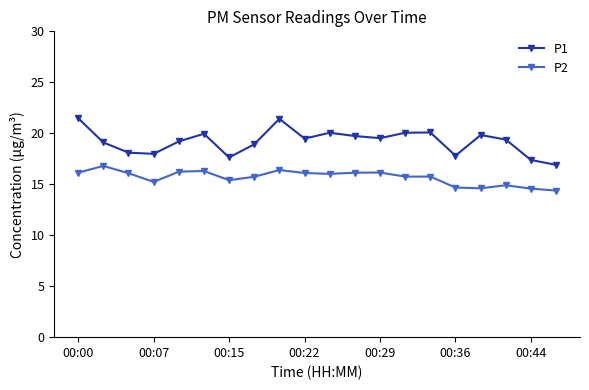

What is the sum of all P2 values?

313.3